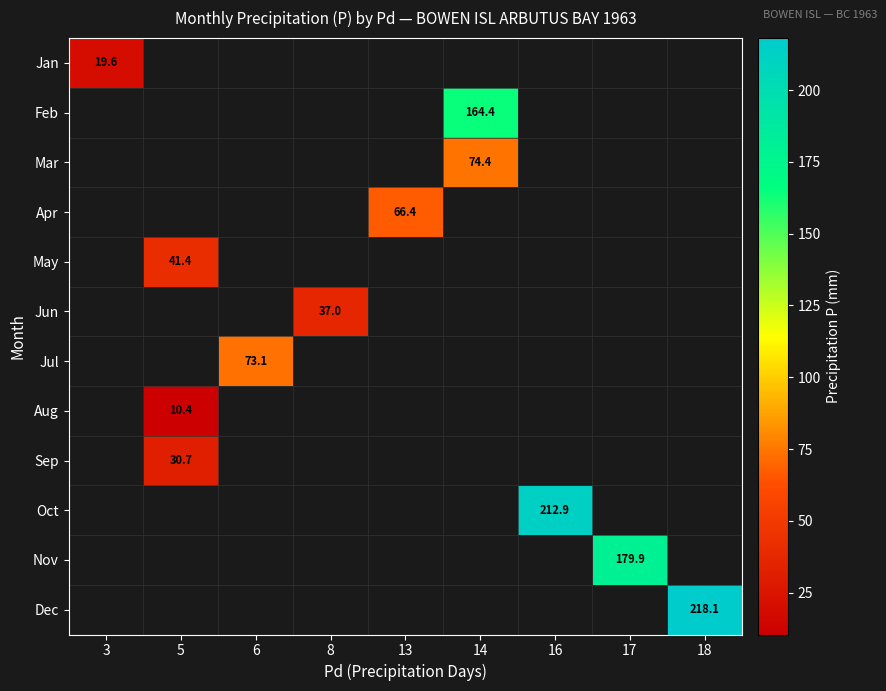

The value of Nov at 17 is 179.9. True or false?

True